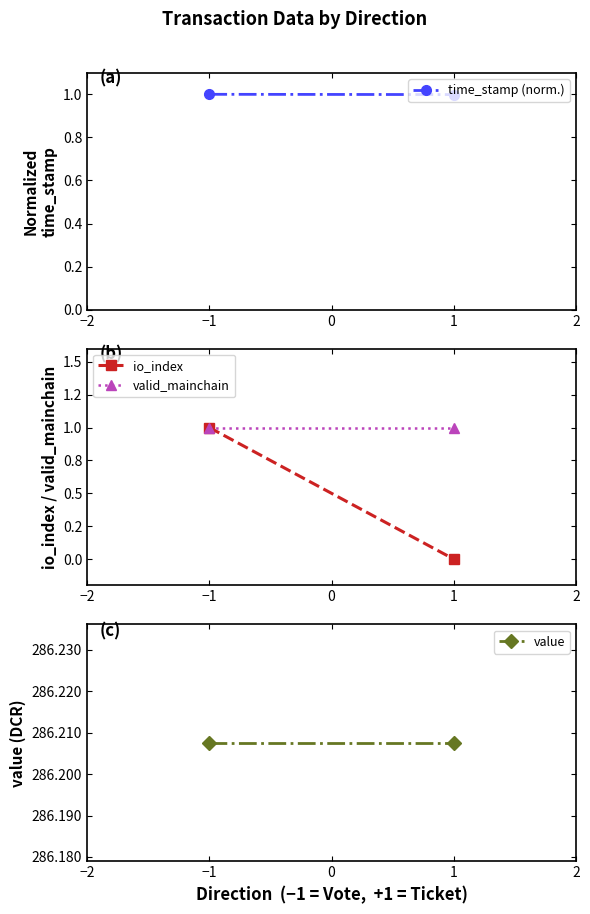

What is the value of the io_index point at the 1st from the left?

1.0